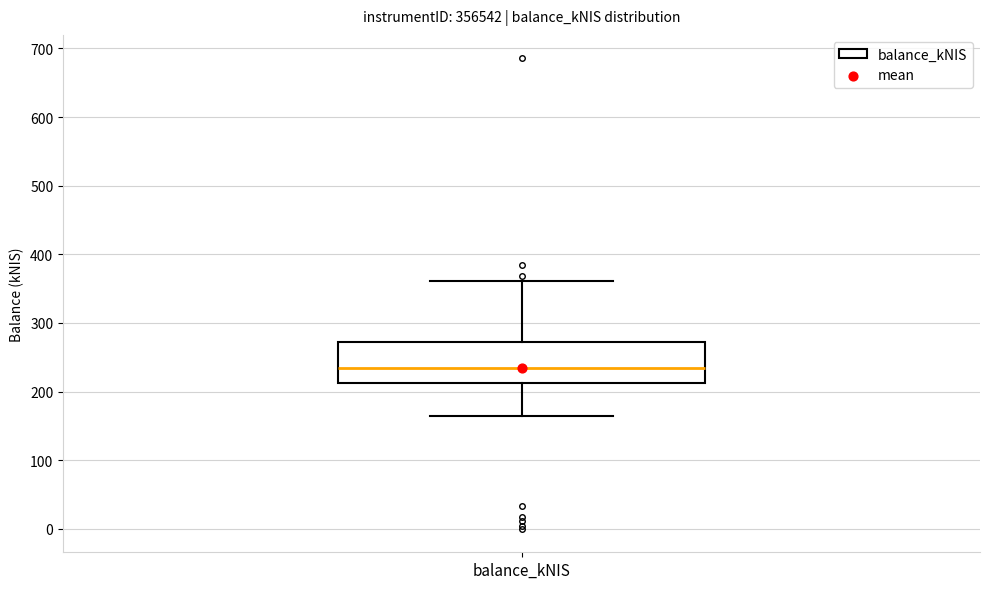

Transcribe this box plot: give where the median line is, the range the box spans, and where the two whiskers end, as read against the y-axis. The values are not printed on the chart, so give them approximately, as read against the axis.

median 230, box 210 to 270, whiskers 160 to 360